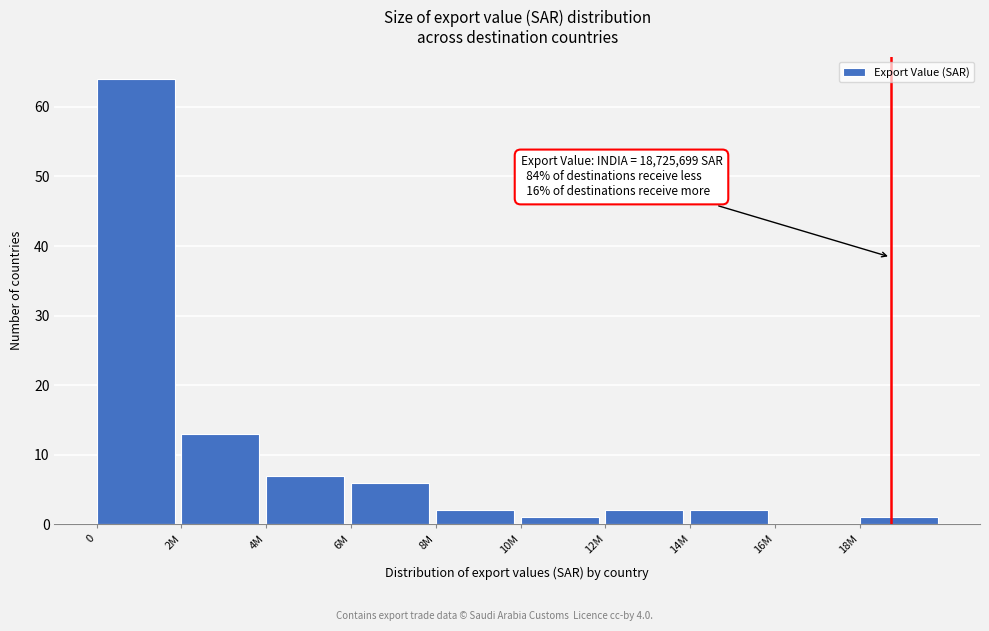

Reading left to right, transcribe all the data shown in this chart.

0=64	2M=13	4M=7	6M=6	8M=2	10M=1	12M=2	14M=2	16M=0	18M=1